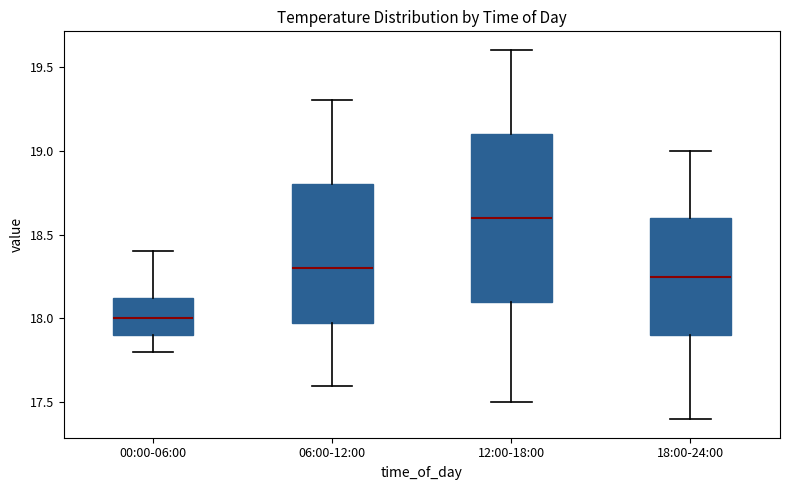

Reading left to right, read every box against the y-axis: the position of its median line, the range the box covers, and the ends of its whiskers. The values are not printed on the chart, so give them approximately, as read against the axis.

00:00-06:00: median 18.00, box 17.90 to 18.15, whiskers 17.80 to 18.40
06:00-12:00: median 18.30, box 18.00 to 18.80, whiskers 17.60 to 19.30
12:00-18:00: median 18.60, box 18.10 to 19.10, whiskers 17.50 to 19.60
18:00-24:00: median 18.25, box 17.90 to 18.60, whiskers 17.40 to 19.00